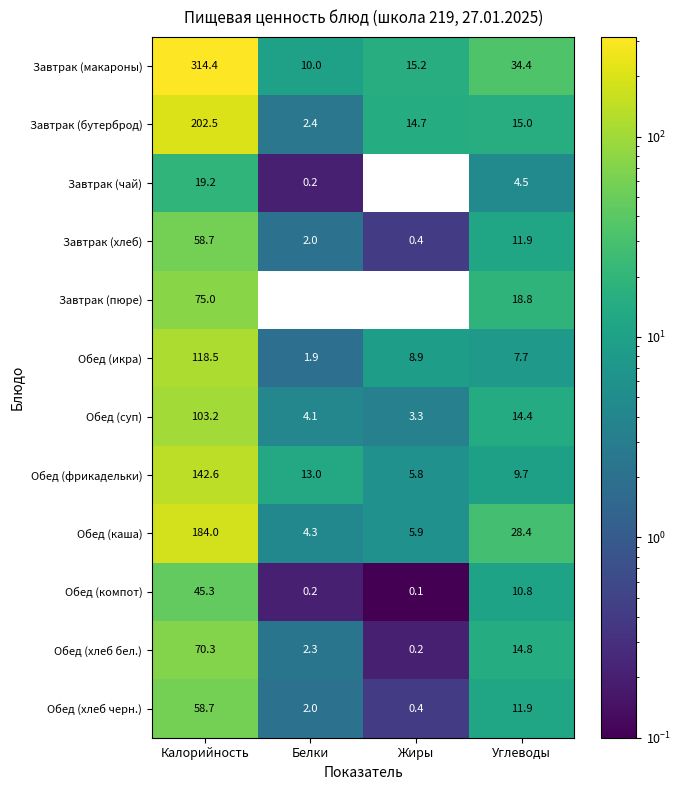

At which category is the sum across all series the highest?

Калорийность